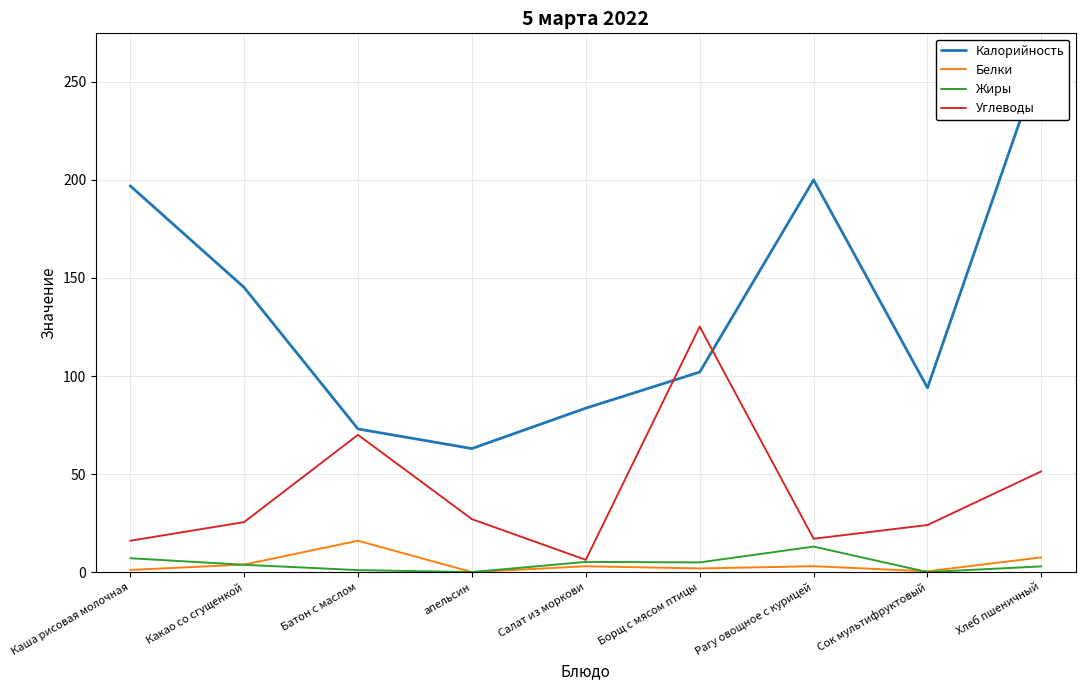

At which category does Калорийность reach its first local peak?

Рагу овощное с курицей